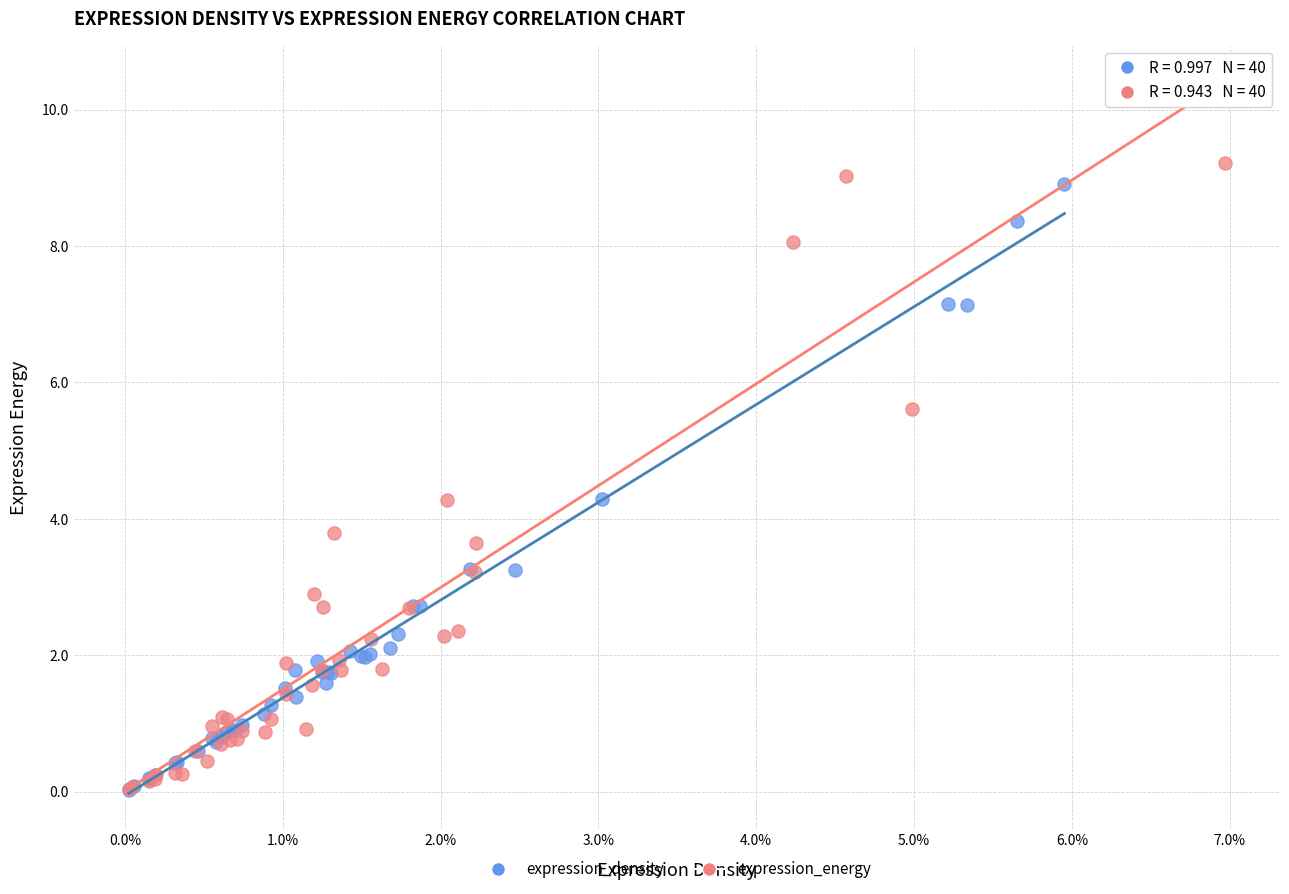

Which series has the widest spread of Y values?

expression_energy